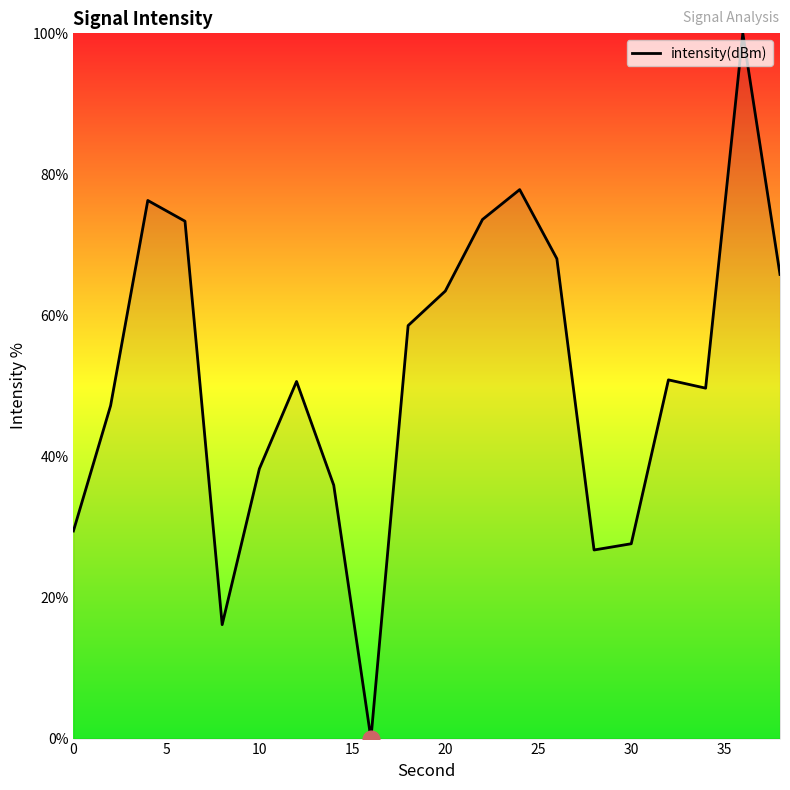

What is the difference between the maximum and minimum values?

100.0